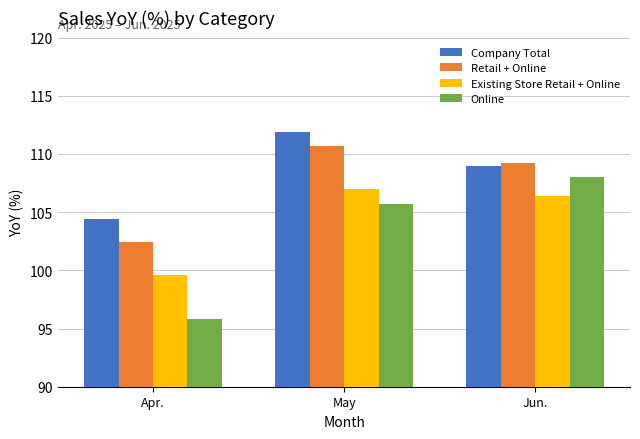

Is it true that Existing Store Retail + Online equals 54.3 at Jun.?

False